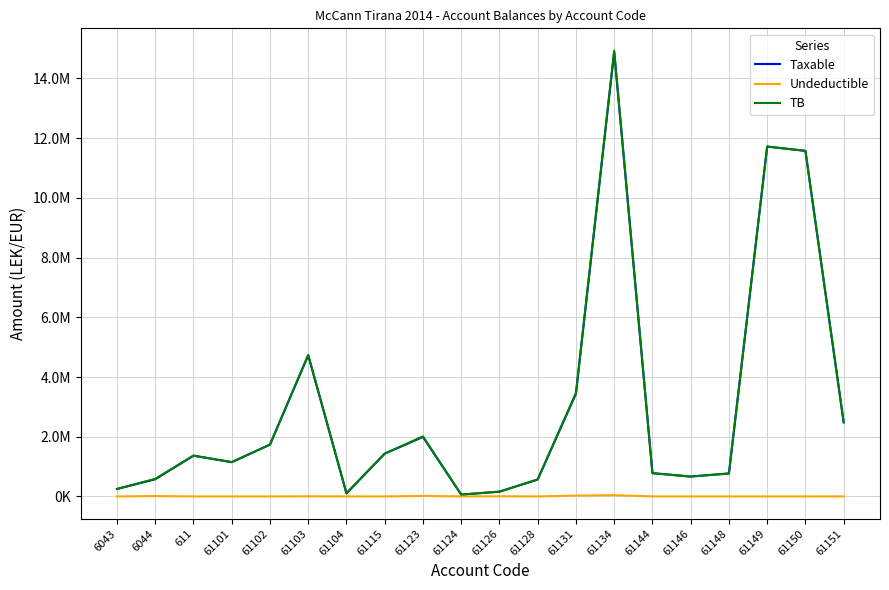

Reading left to right, extract all data points from this chart.

Taxable: 250227.1	575296.9	1366068.5	1149043.7	1735151.5	4731146.9	105900.0	1433753.2	1991862.2	61813.2	157990.0	567460.5	3437988.5	14887859.8	779642.1	666085.5	769080.9	11717876.6	11574631.1	2482098.3
Undeductible: 0.0	12822.0	0.0	0.0	0.0	3920.0	0.0	250.0	18500.0	0.0	5100.0	0.0	28000.0	43299.0	0.0	0.0	0.0	0.0	0.0	1398.0
TB: 250227.1	588118.9	1366068.5	1149043.7	1735151.5	4735066.9	105900.0	1434003.2	2010362.2	61813.2	163090.0	567460.5	3465988.5	14931158.8	779642.1	666085.5	769080.9	11717876.6	11574631.1	2483496.3